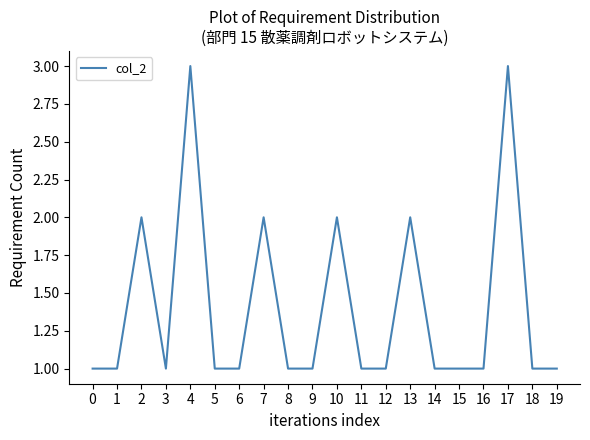

What is the maximum value shown in the chart?

3